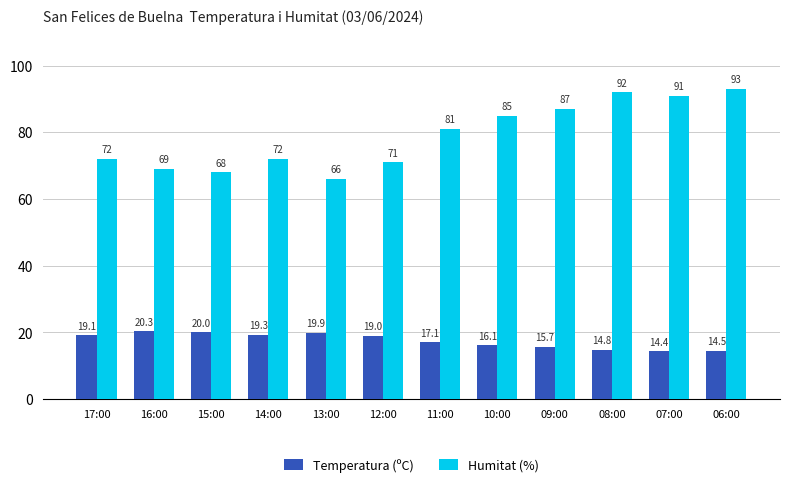

At which category is the sum across all series the highest?

06:00